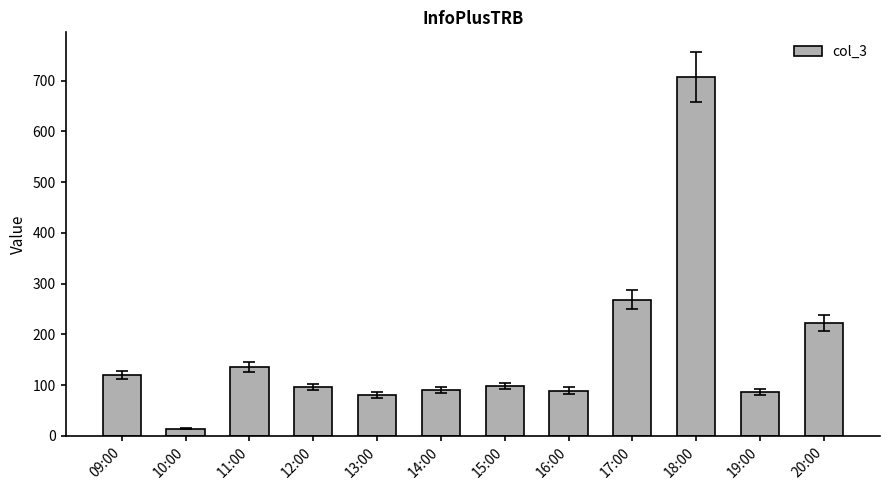

What is the difference between the maximum and minimum values?

694